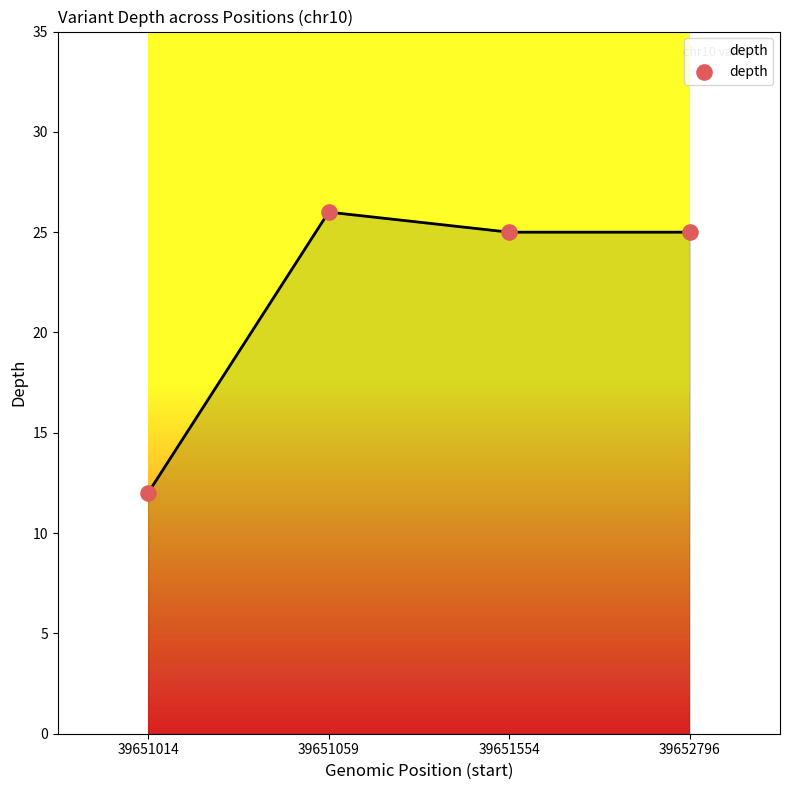

What is the range of Y values (max minus min)?

14